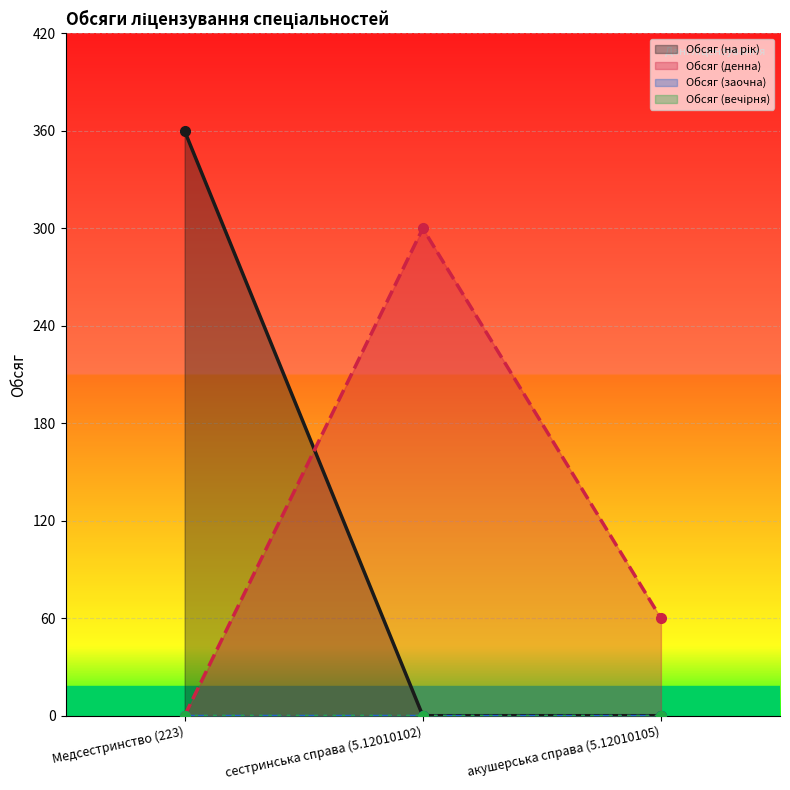

True or false: Обсяг (на рік) has a value of 0 at сестринська справа (5.12010102).

True